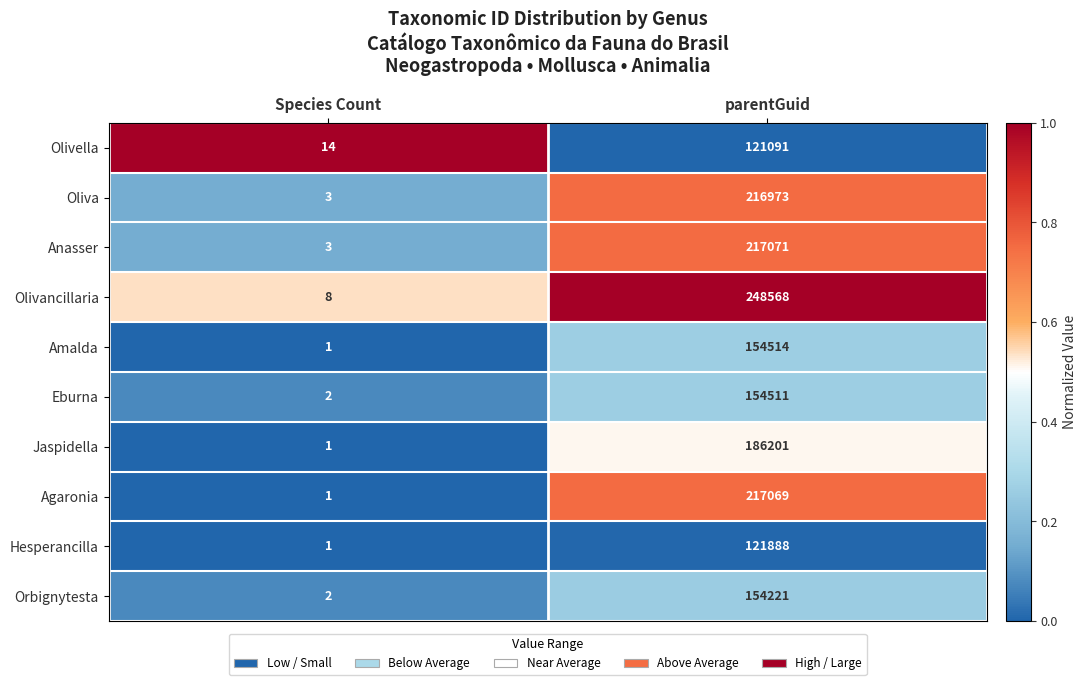

The value of Orbignytesta at Species Count is 2. True or false?

True